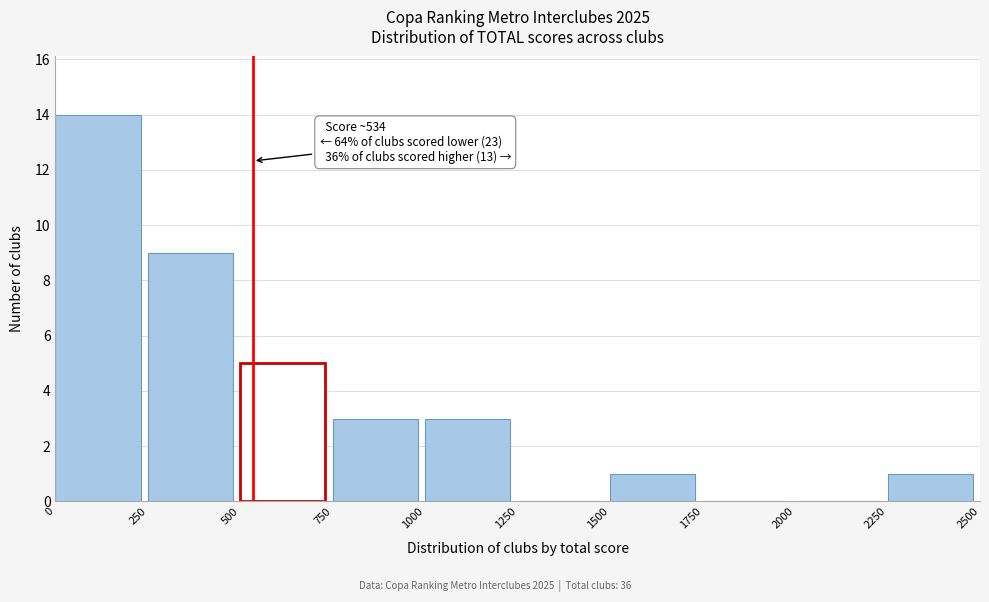

Over which range of the x-axis is the bar tallest?

0 to 250